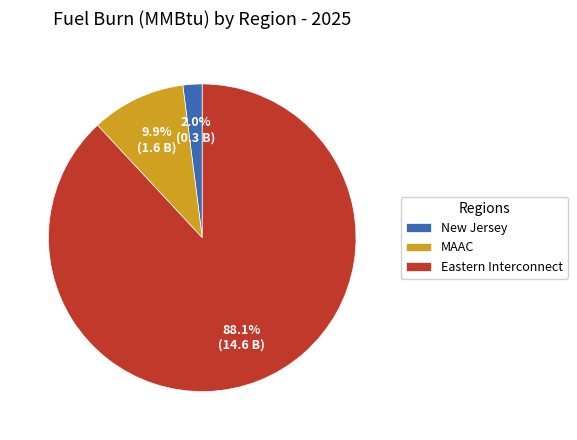

To the nearest percent, what is the difference between the largest and smallest slice percentages?

86%